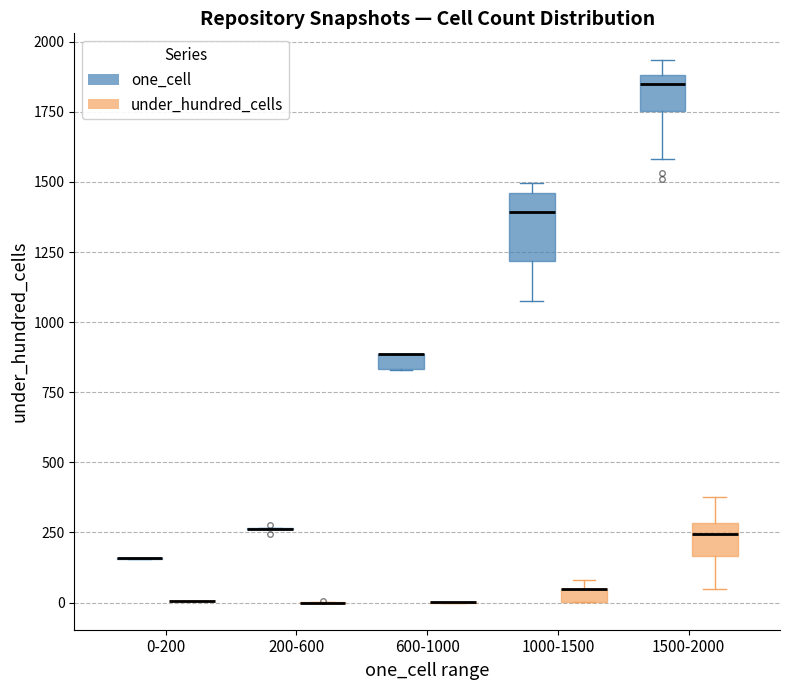

Which box is the tallest, from its lower edge to its upper edge?

1000-1500 (one_cell)